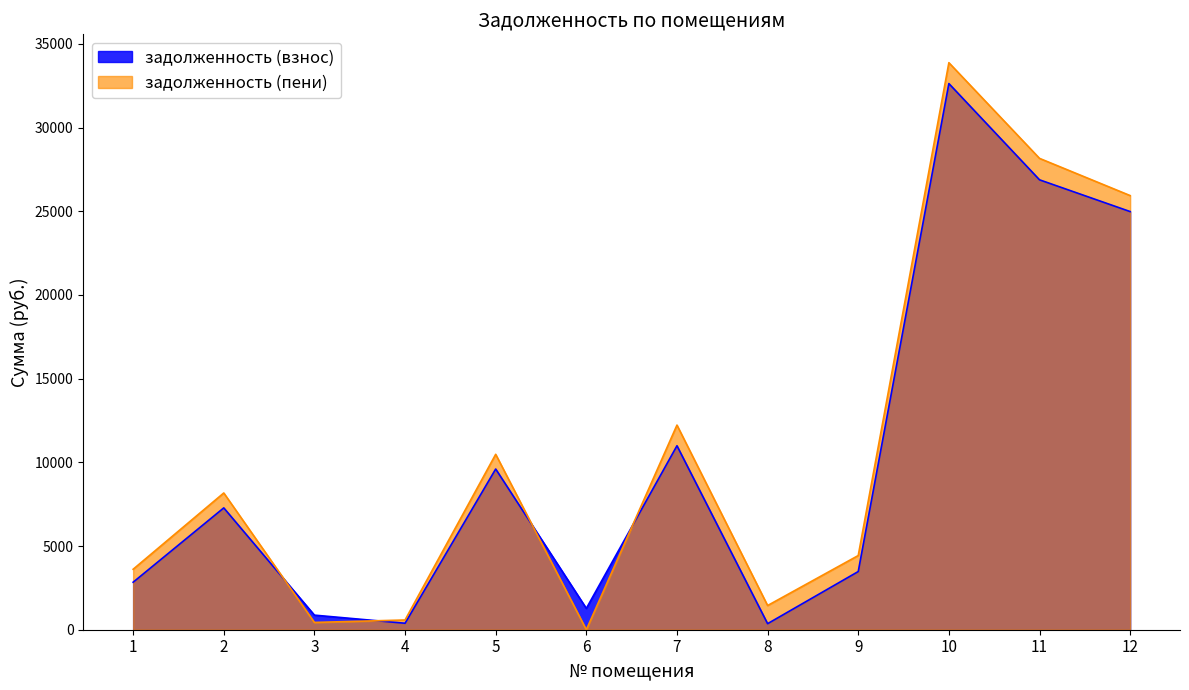

Which series changed the most between 1 and 12?

задолженность (пени)